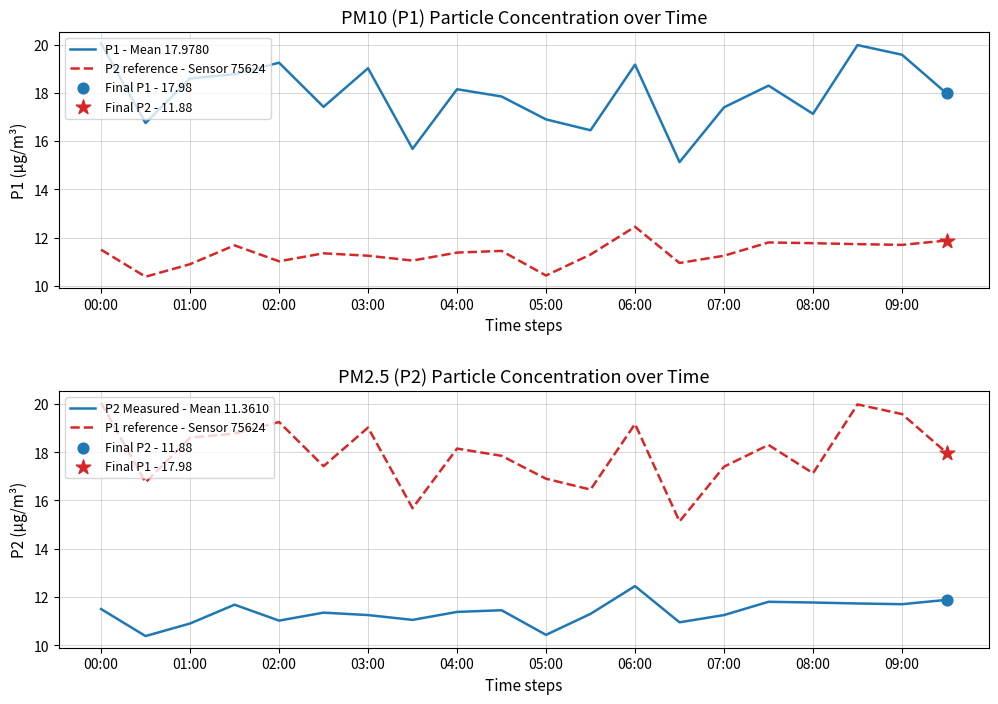

At how many categories does at least one series exceed 18?

10